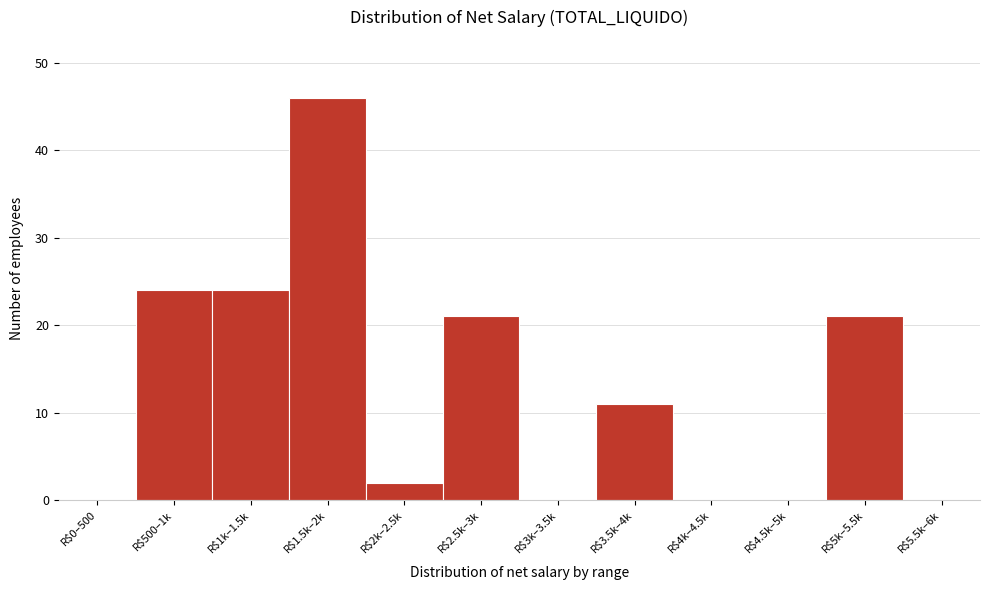

Which category has the highest value across all series?

R$1.5k–2k